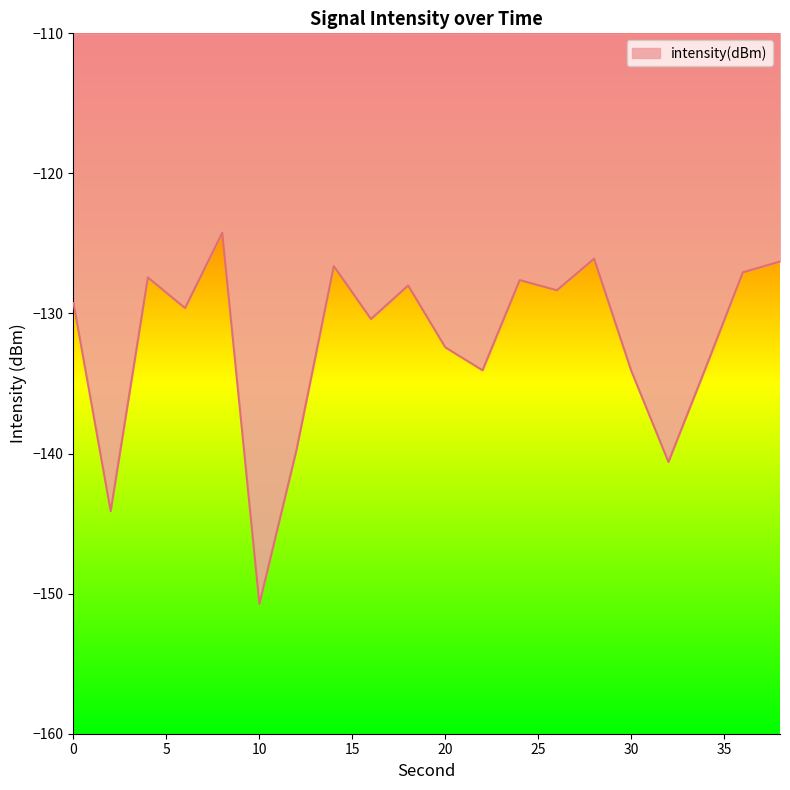

What is the average value?

-132.0